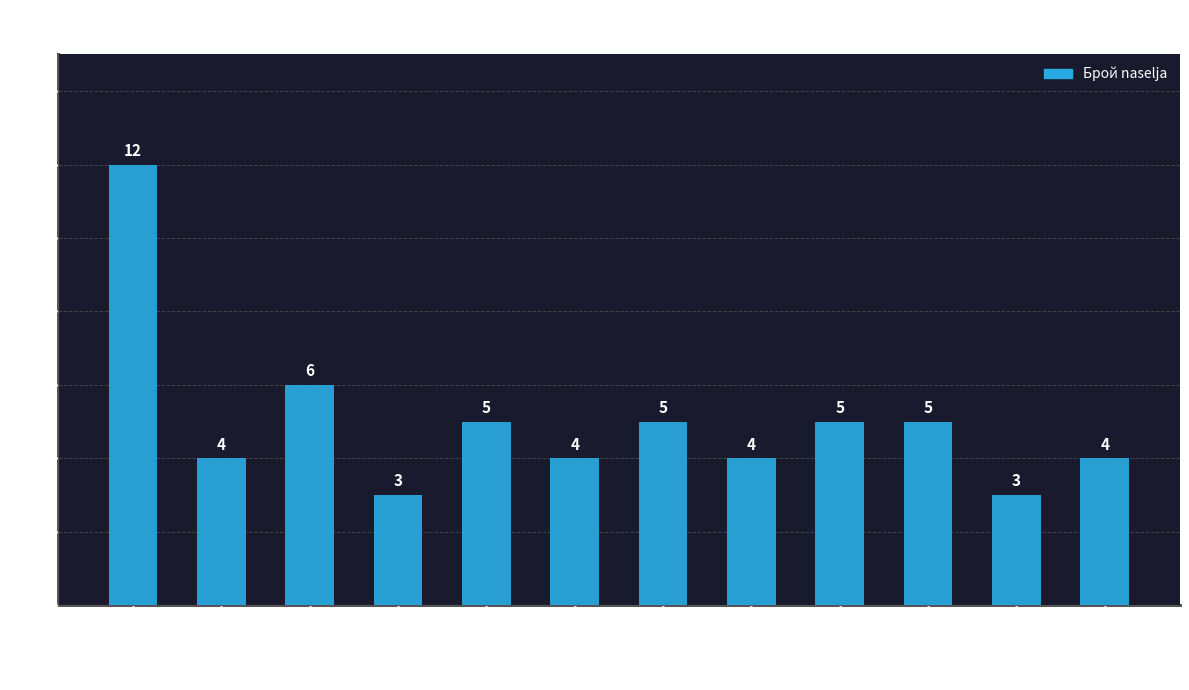

Between обл. Пазарджик and обл. Смолян, which is larger?

обл. Пазарджик